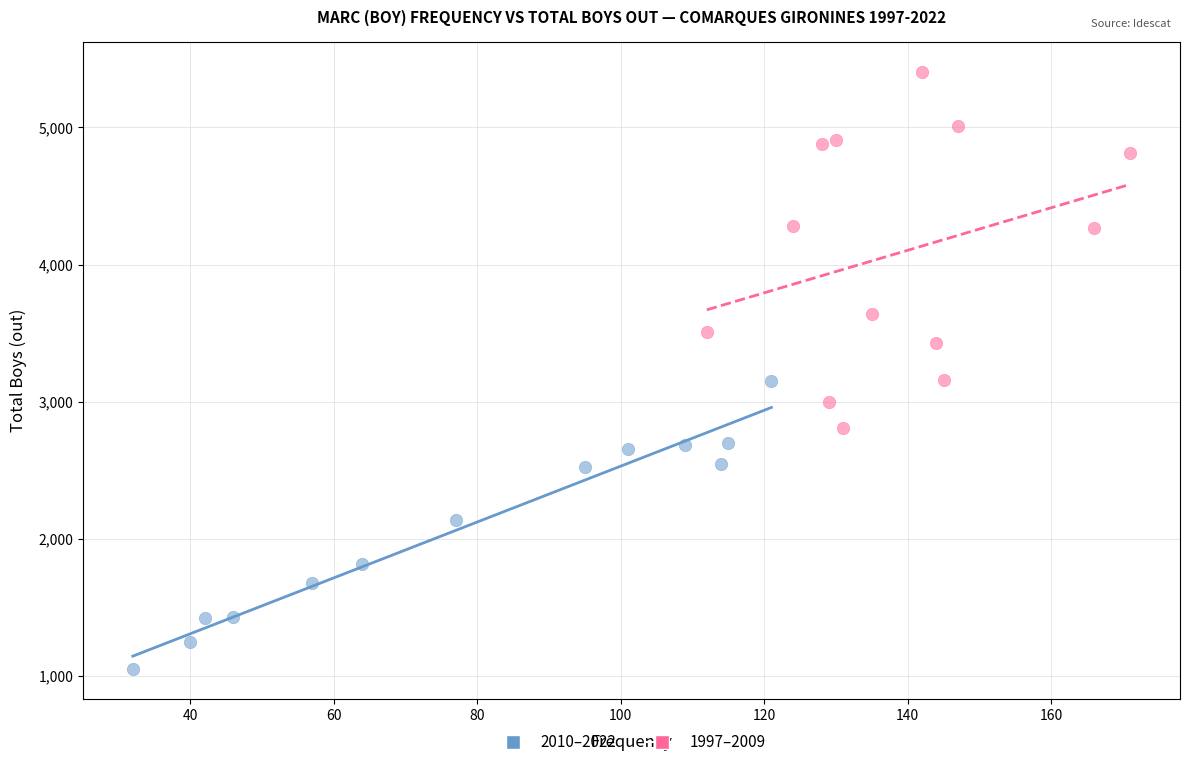

Which series has the widest spread of Y values?

1997–2009